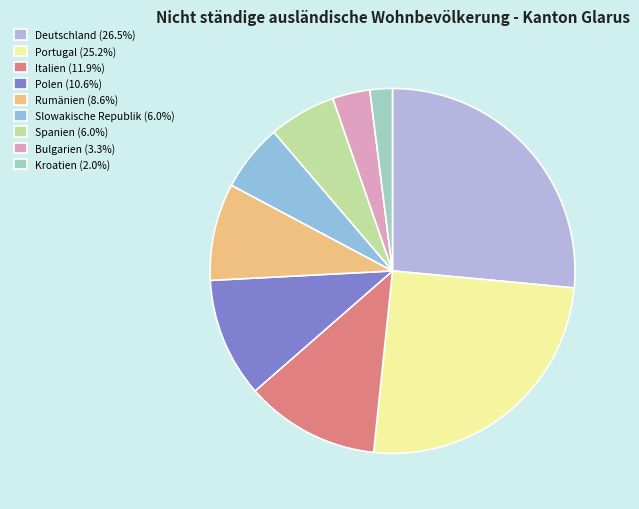

How many slices are in this pie chart?

9